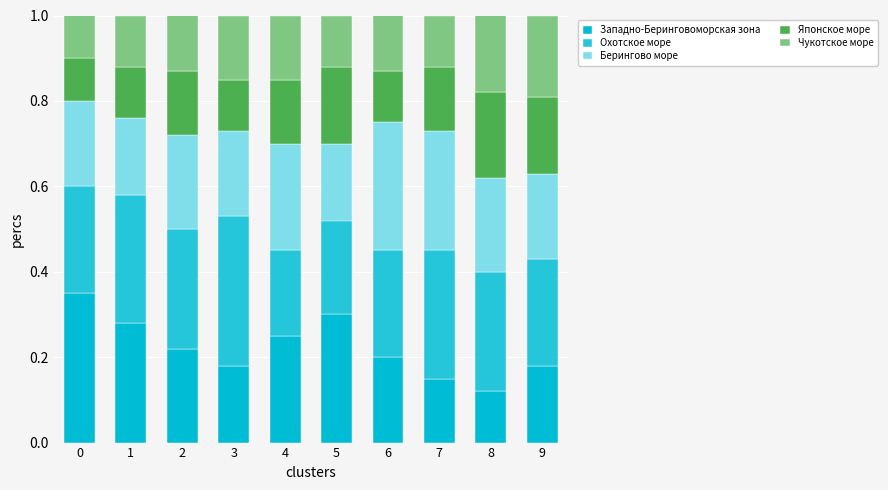

Does the chart contain stacked bars?

Yes